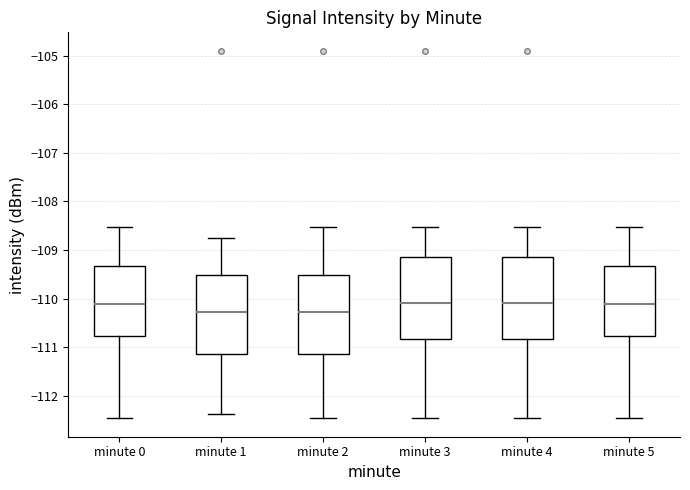

Reading left to right, read every box against the y-axis: the position of its median line, the range the box covers, and the ends of its whiskers. The values are not printed on the chart, so give them approximately, as read against the axis.

minute 0: median -110.1, box -110.8 to -109.3, whiskers -112.5 to -108.5
minute 1: median -110.3, box -111.2 to -109.5, whiskers -112.4 to -108.7
minute 2: median -110.3, box -111.2 to -109.5, whiskers -112.5 to -108.5
minute 3: median -110.1, box -110.8 to -109.1, whiskers -112.5 to -108.5
minute 4: median -110.1, box -110.8 to -109.1, whiskers -112.5 to -108.5
minute 5: median -110.1, box -110.8 to -109.3, whiskers -112.5 to -108.5